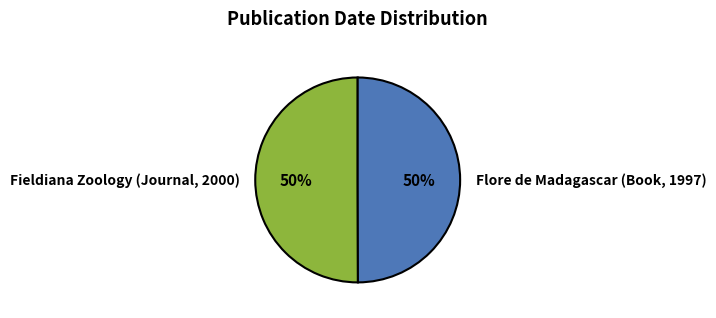

Is it true that Flore de Madagascar (Book, 1997) is 37% of the pie?

False